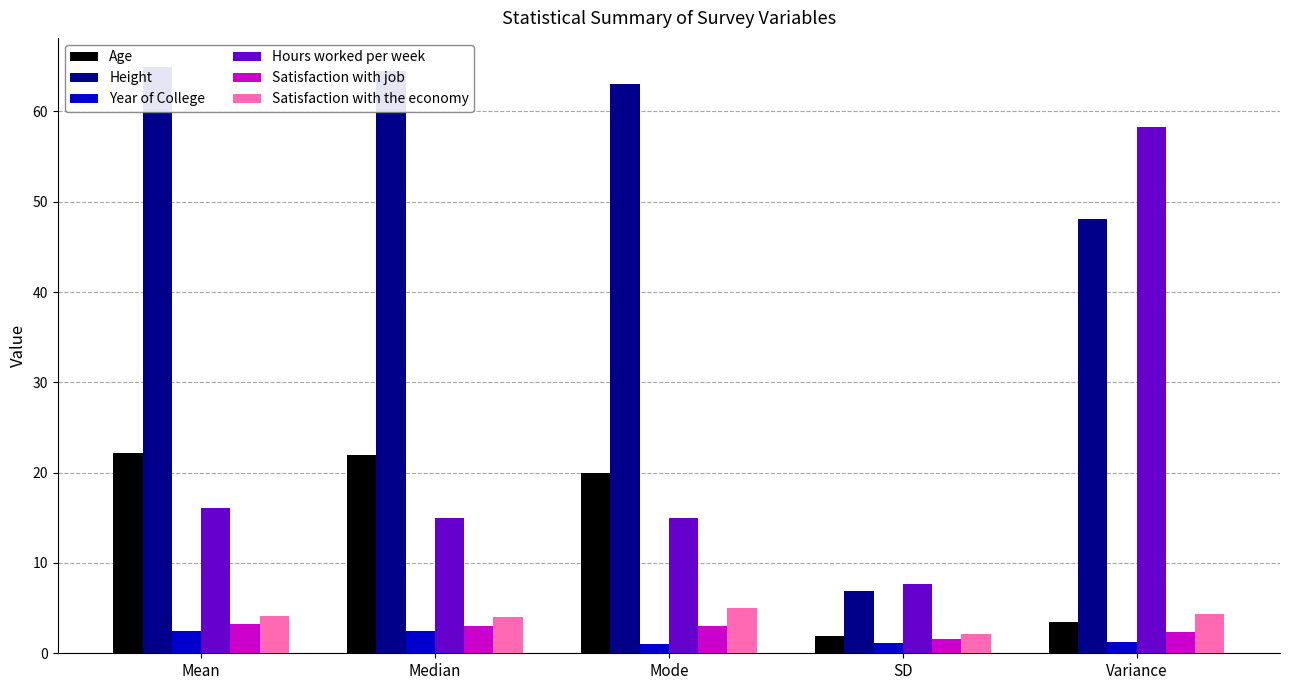

Which series changed the most between Mode and SD?

Height